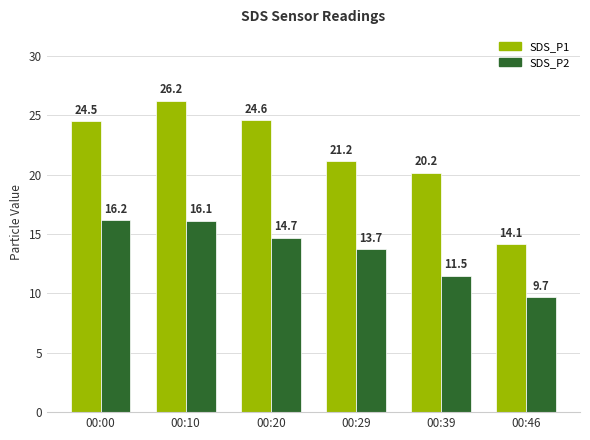

What is the approximate value of SDS_P1 at 00:20?

24.6